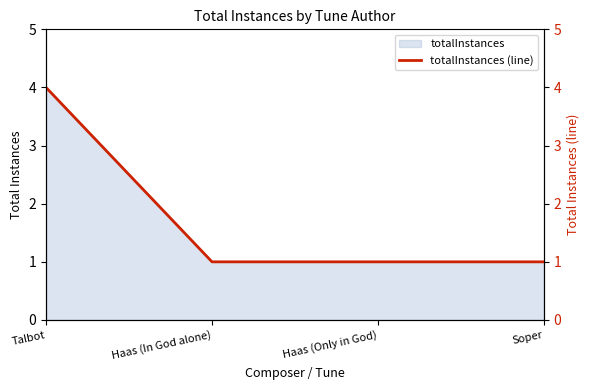

How many categories are shown in the chart?

4